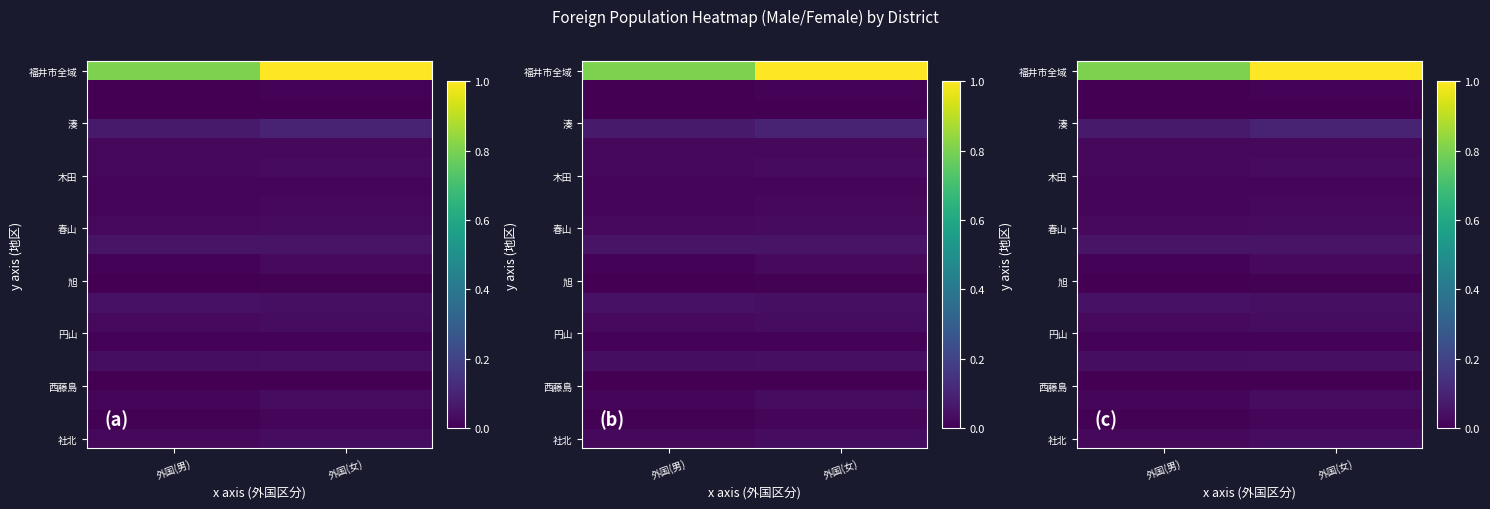

What is the greatest value displayed?

1.0